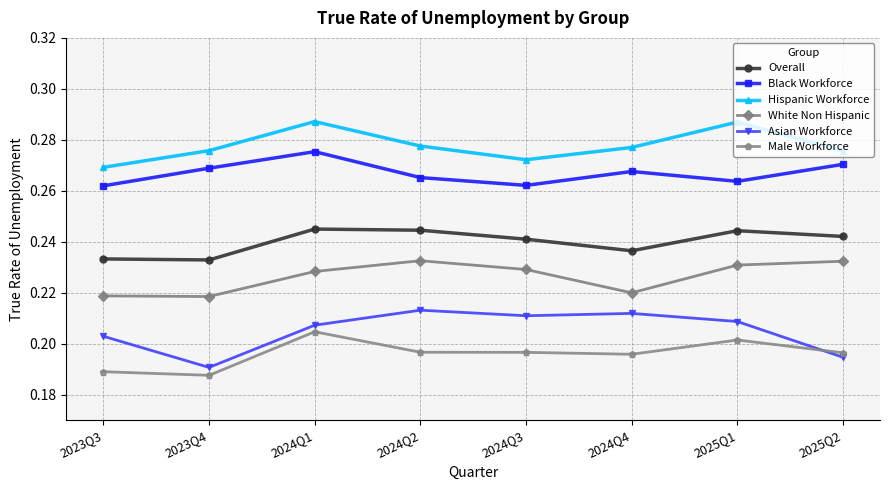

True or false: Male Workforce has a value of 0.3 at 2025Q2.

False